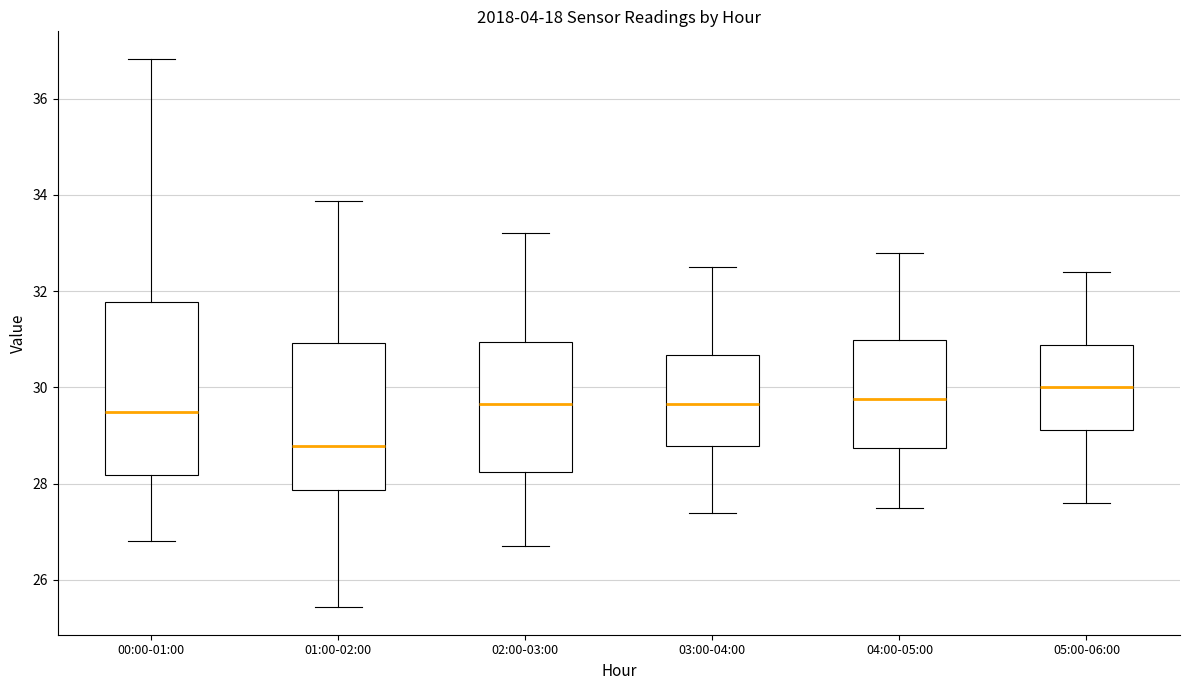

Which box is the tallest, from its lower edge to its upper edge?

00:00-01:00